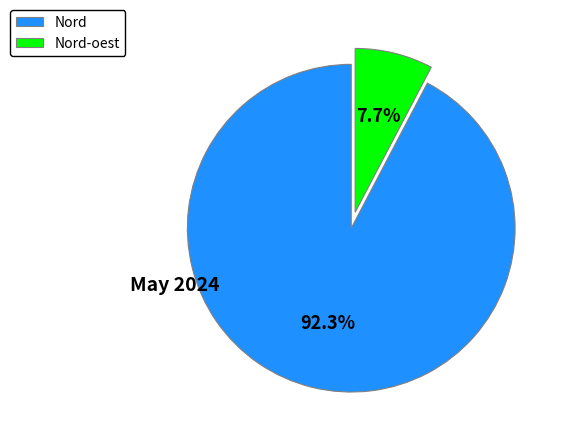

To the nearest percent, what is the difference between the largest and smallest slice percentages?

85%